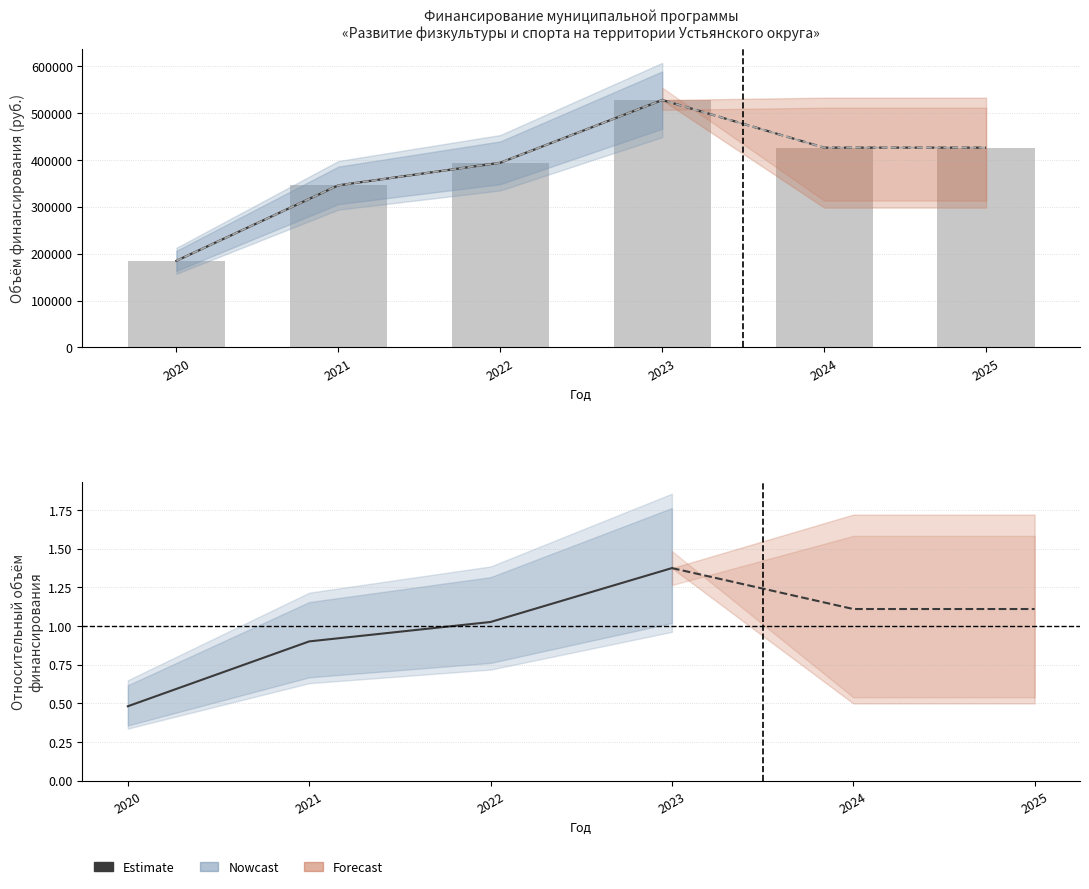

Count the number of categories in the chart.

6